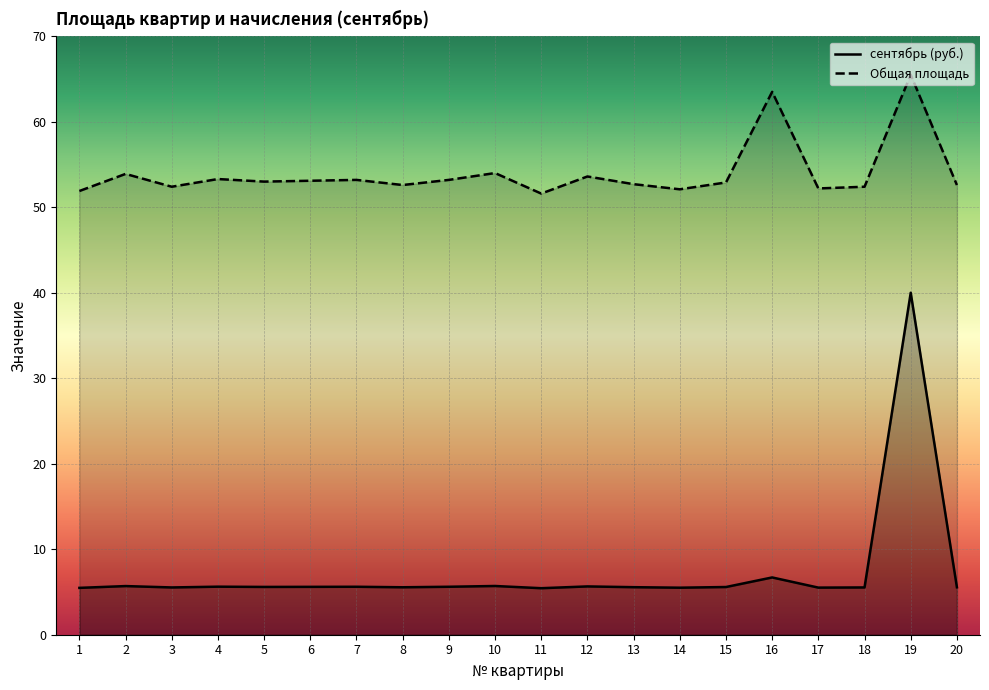

What value does the Общая площадь series have at 10?

54.0